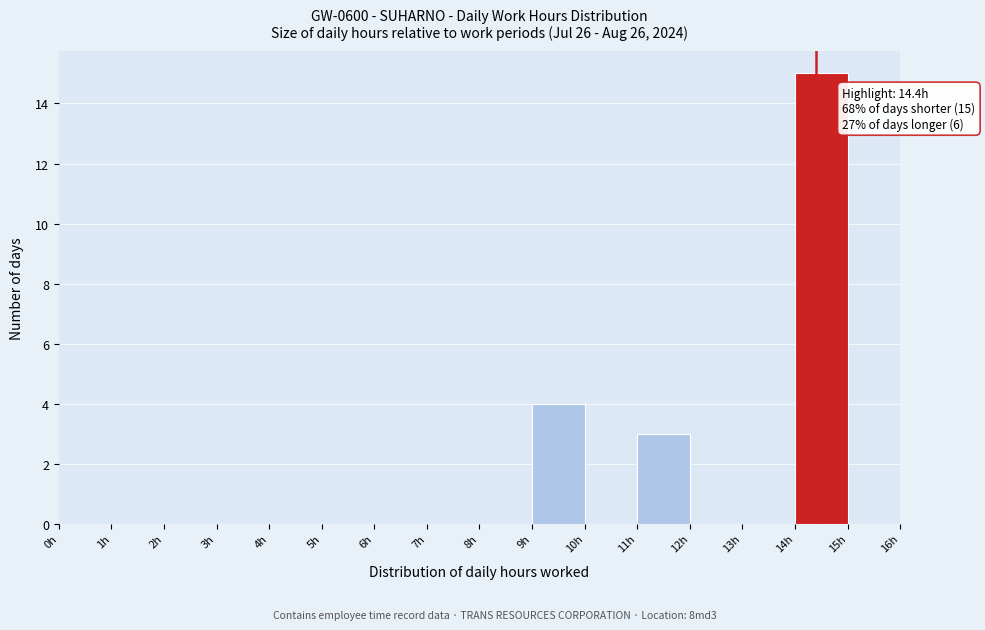

Over which range of the x-axis is the bar tallest?

14 to 15